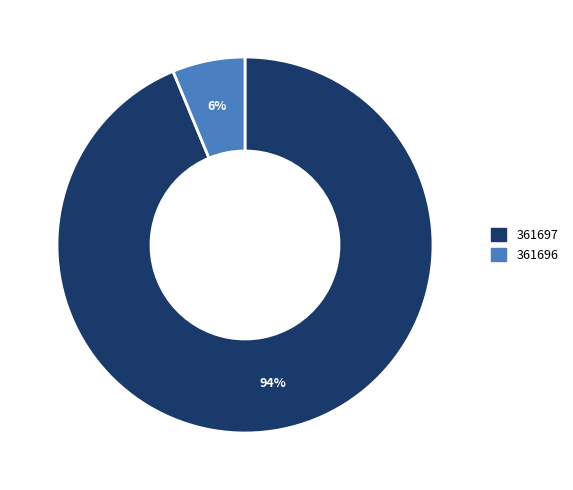

How many segments does this pie chart have?

2